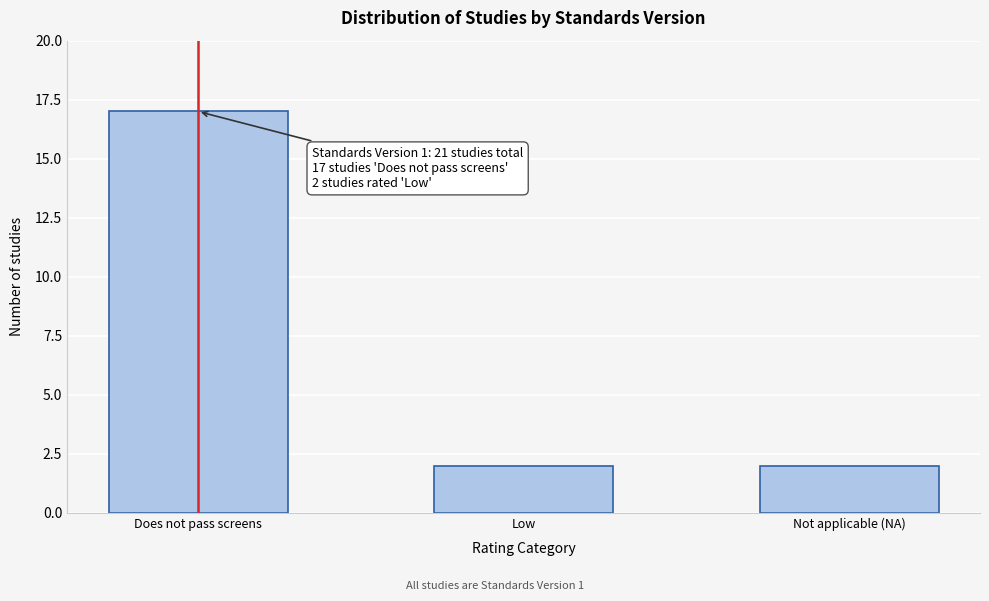

Reading left to right, transcribe all the data shown in this chart.

Does not pass screens=17	Low=2	Not applicable (NA)=2